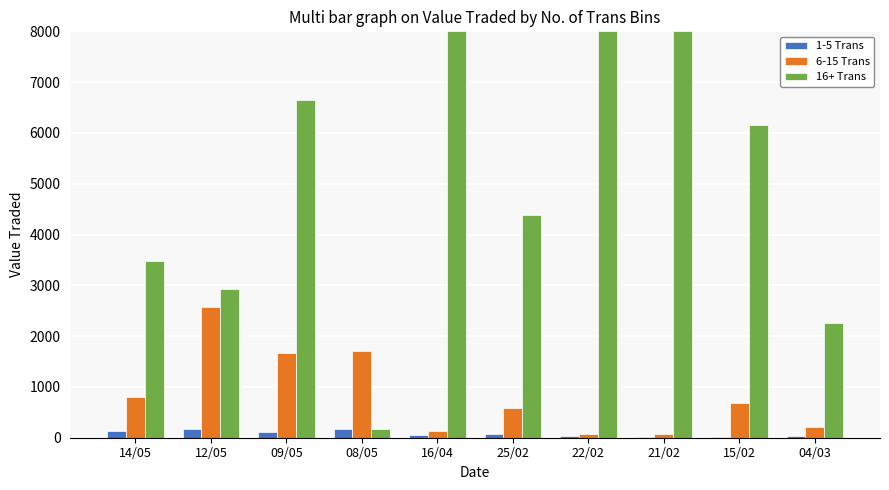

Is the value of 1-5 Trans at 14/05 greater than the value of 6-15 Trans at 25/02?

No